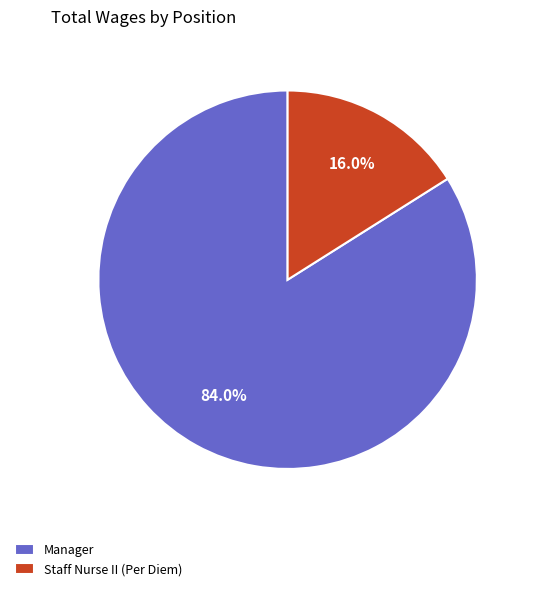

To the nearest percent, what portion does Staff Nurse II (Per Diem) represent?

16%